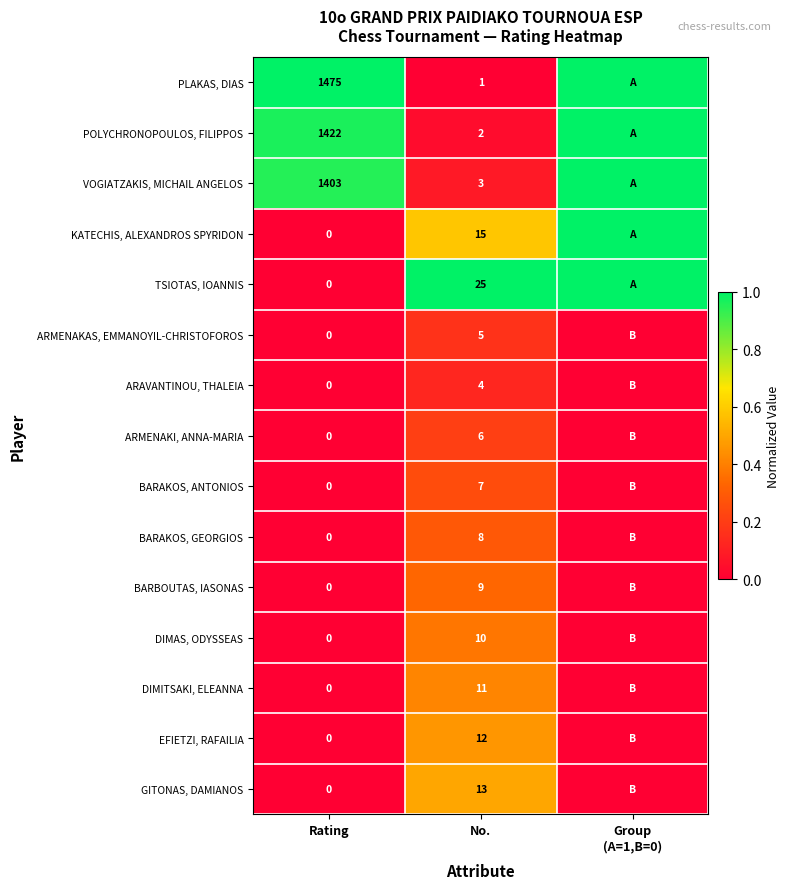

True or false: POLYCHRONOPOULOS, FILIPPOS has a value of 1422 at Rating.

True